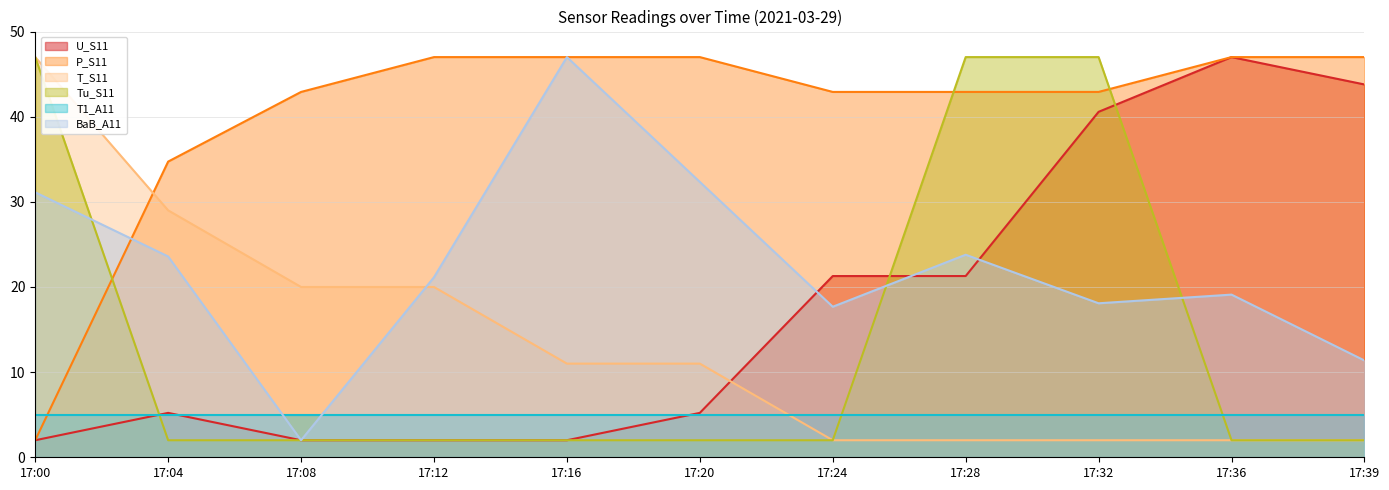

What is the minimum value for BaB_A11?

2.0